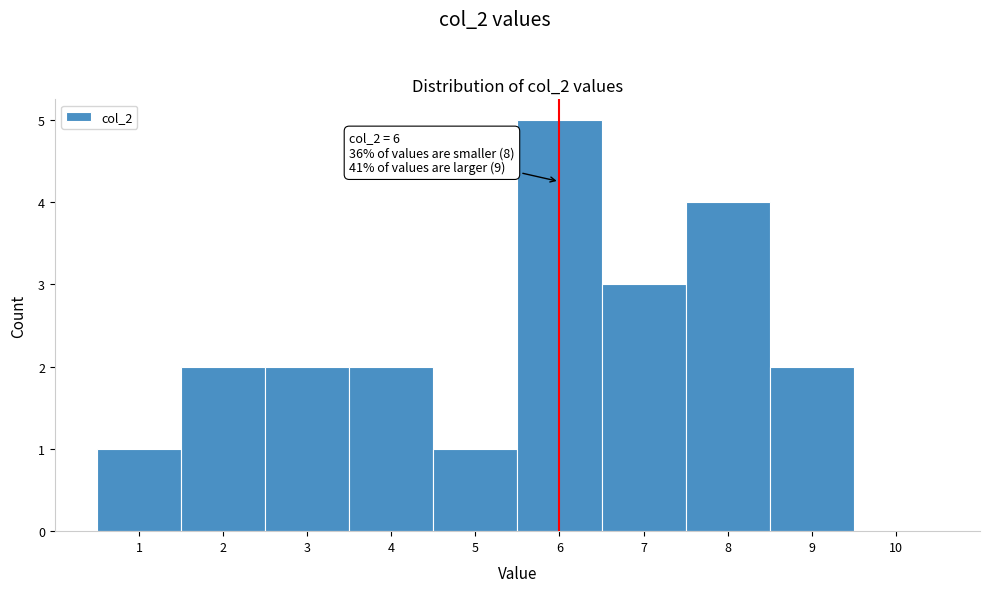

Which range on the x-axis has the tallest bar?

5.5 to 6.5